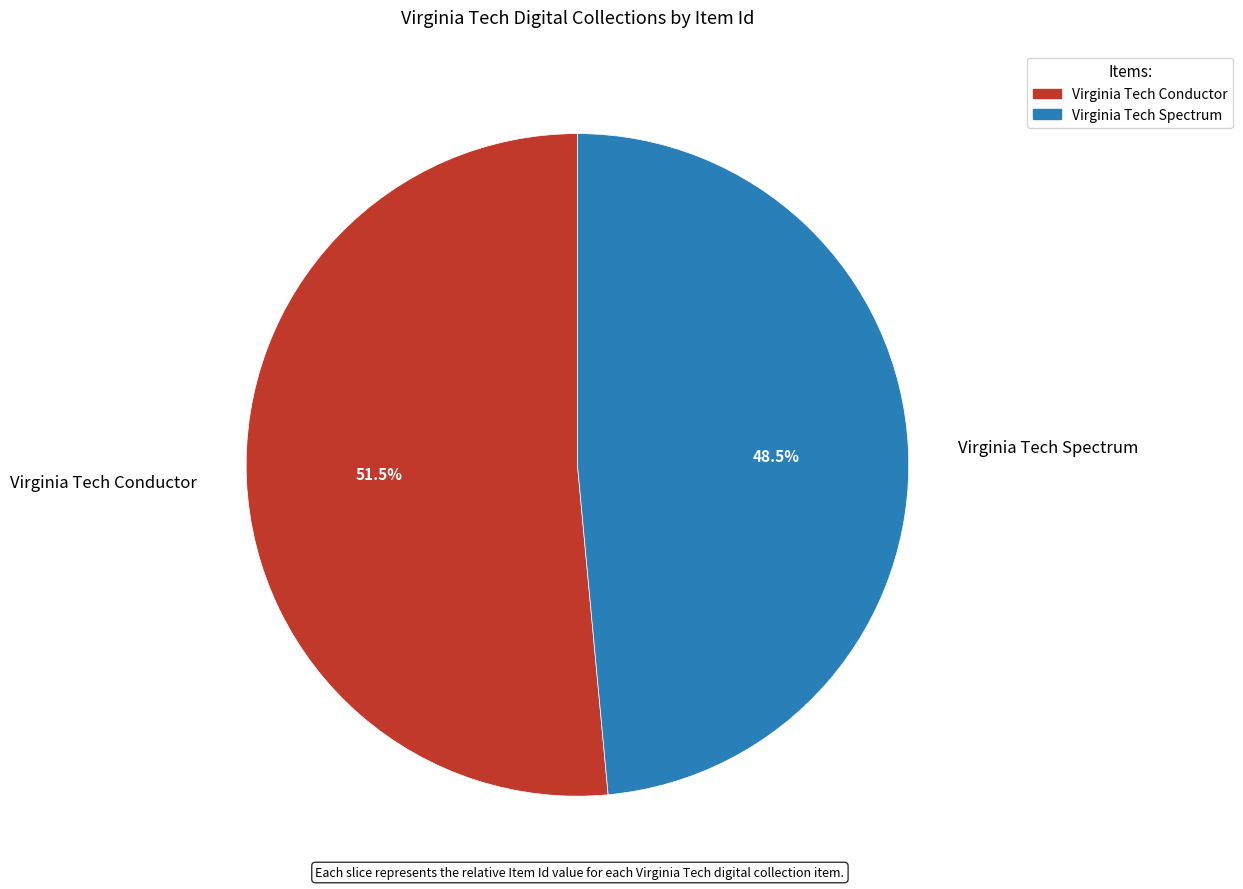

Which slice is the smallest?

Virginia Tech Spectrum